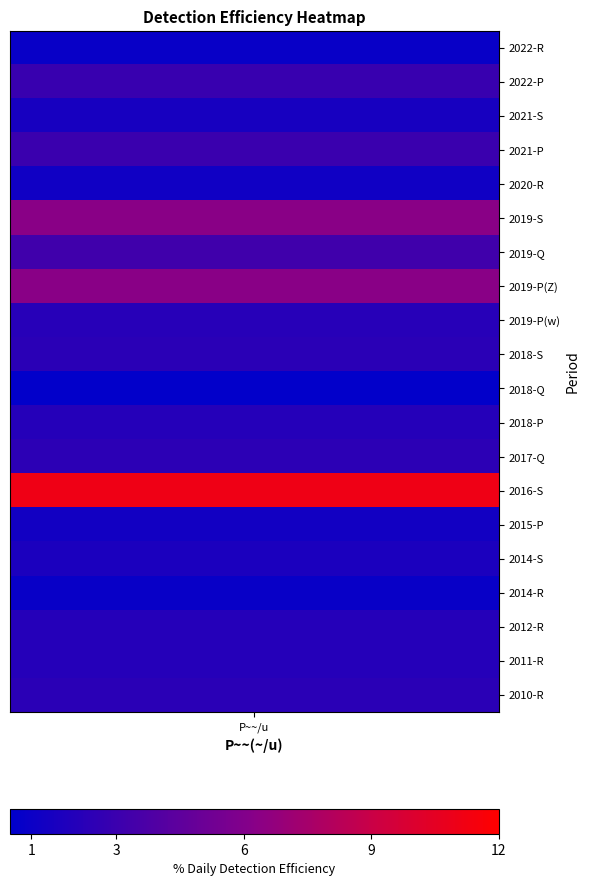

The chart shows a value of 1.5 at 2. True or false?

True